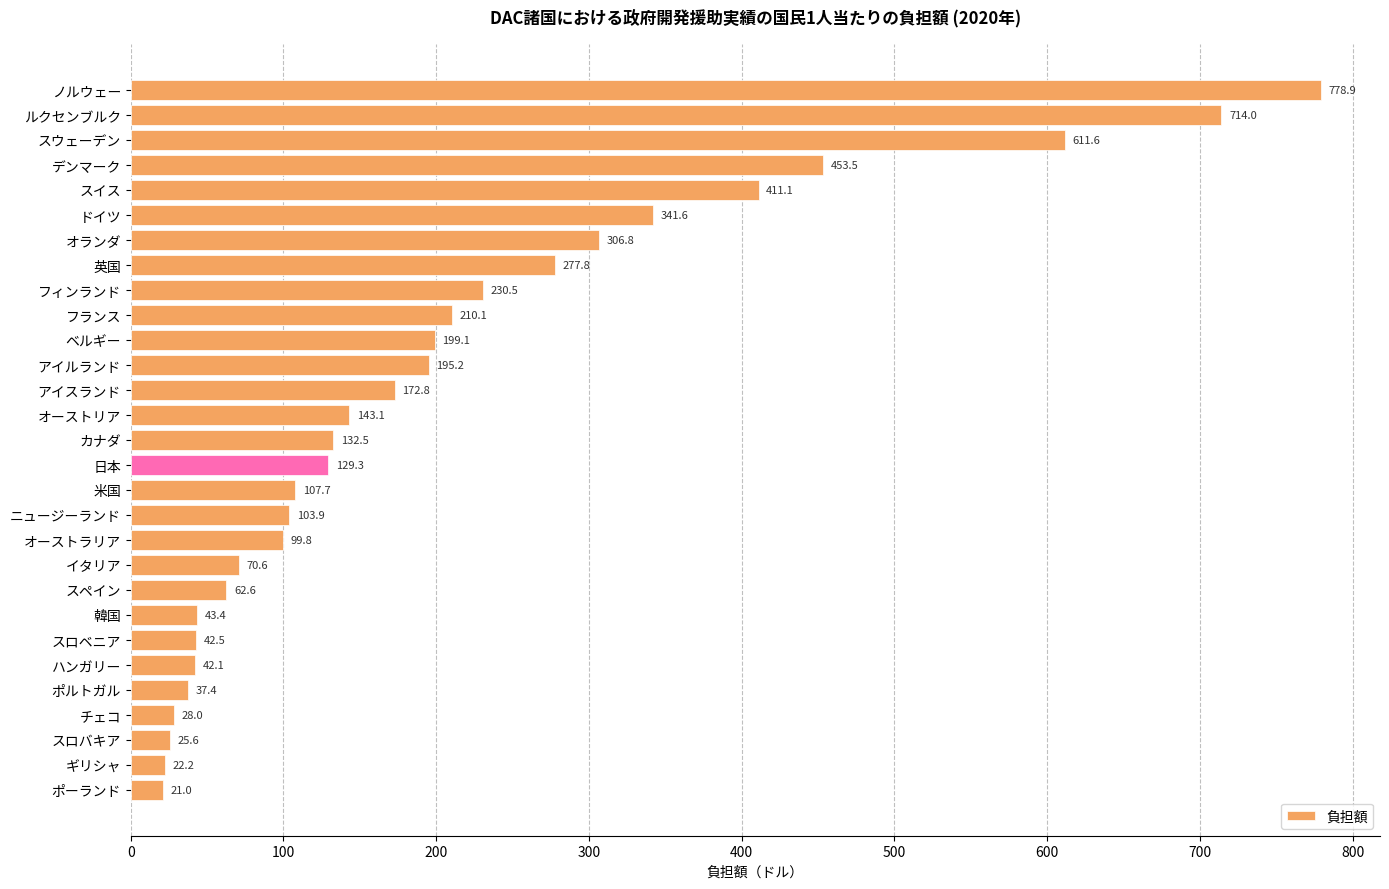

What is the label of the 17th bar from the bottom?

アイスランド